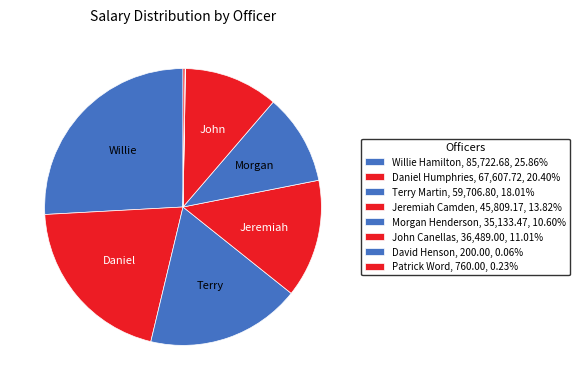

To the nearest percent, what portion does Willie Hamilton represent?

26%